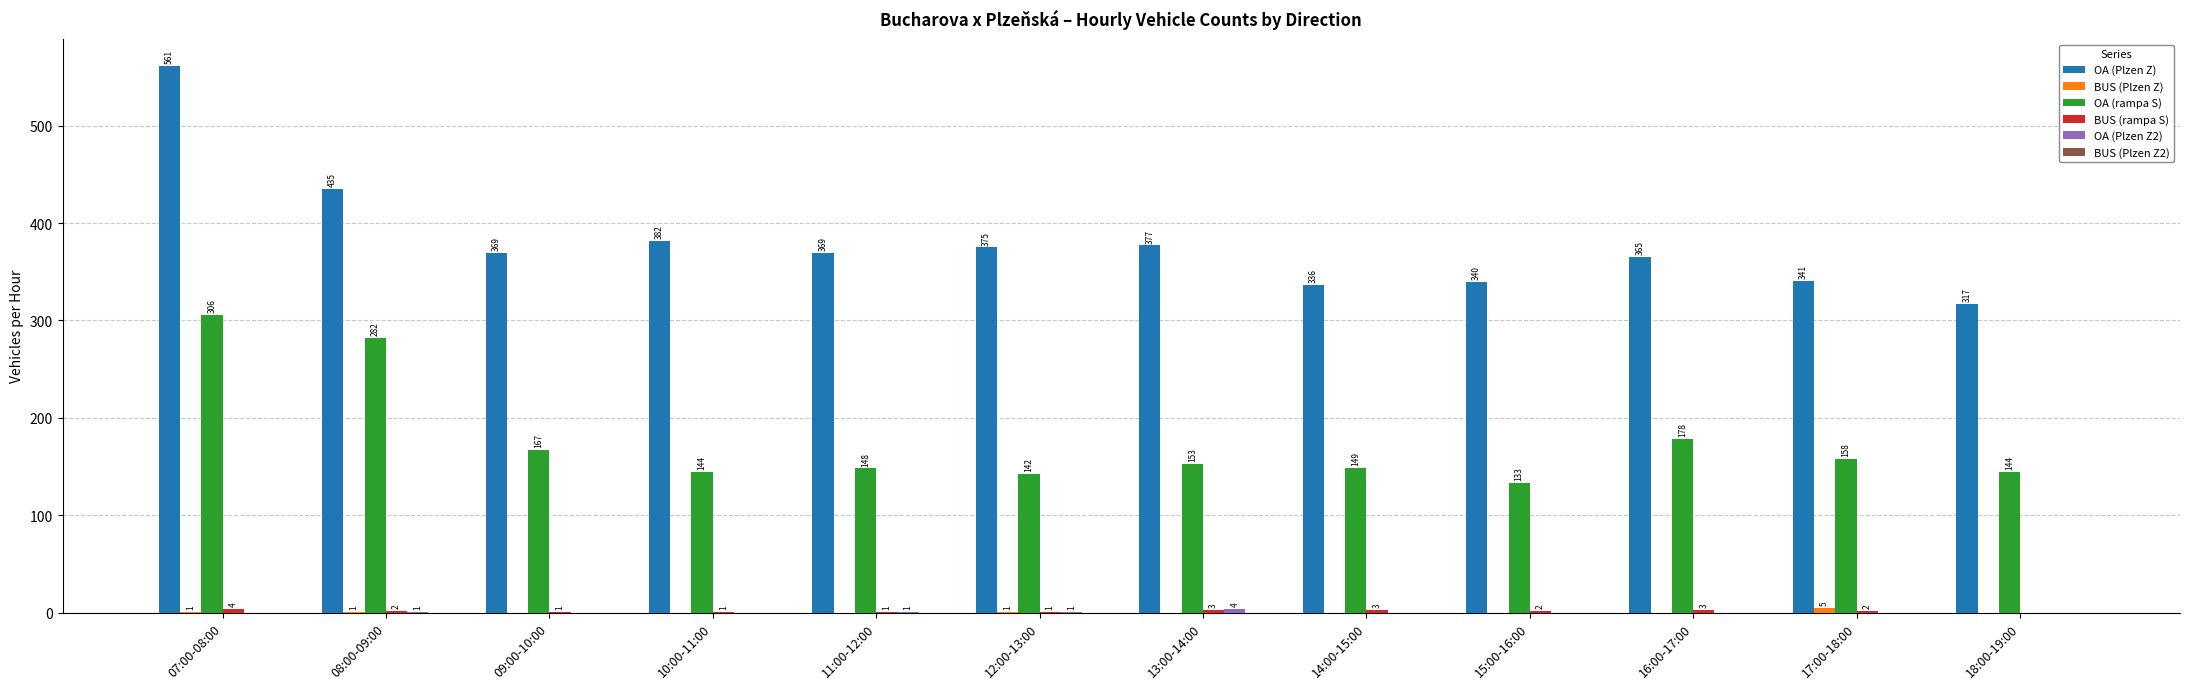

What is the greatest value displayed?

561